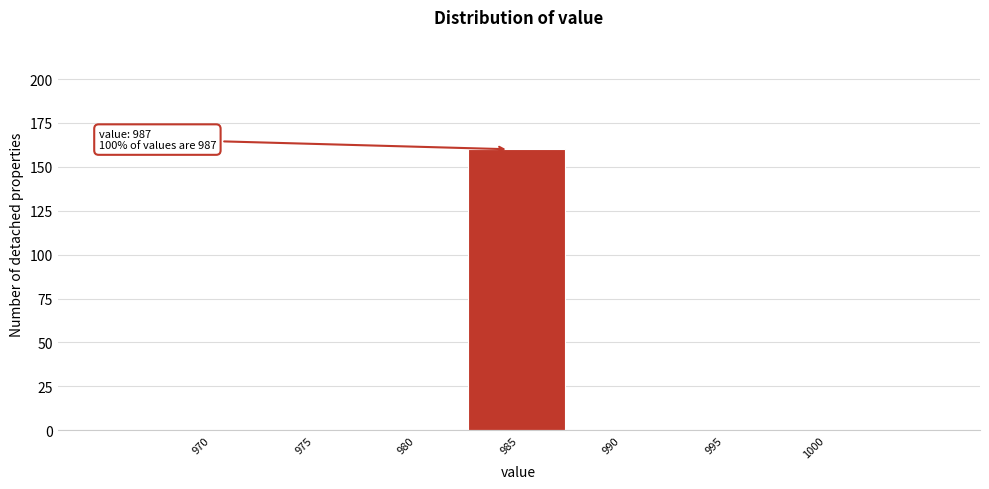

Reading left to right, extract all data points from this chart.

970=0	975=0	980=0	985=160	990=0	995=0	1000=0